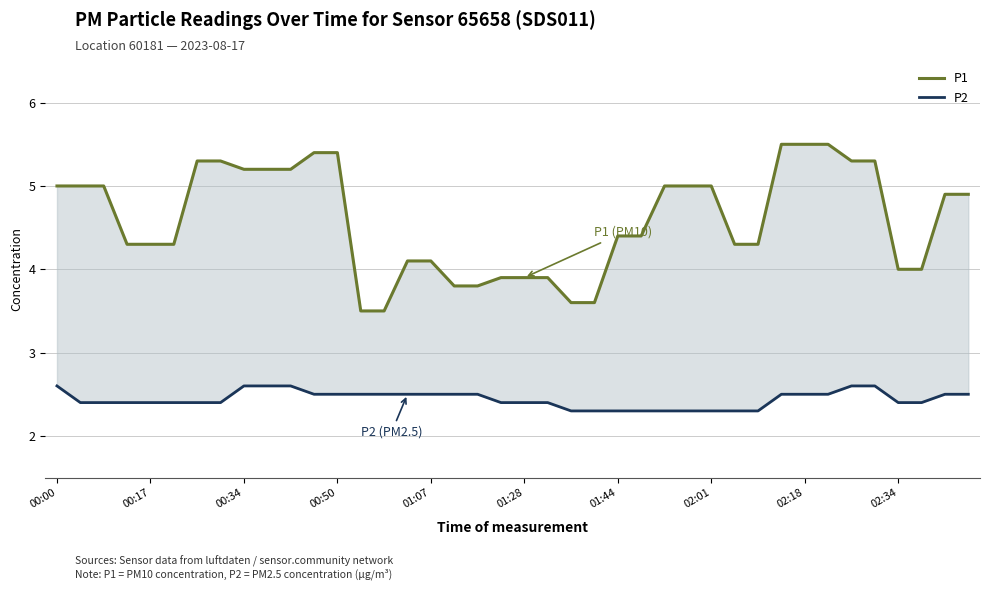

Which series has the largest total across all categories?

P1